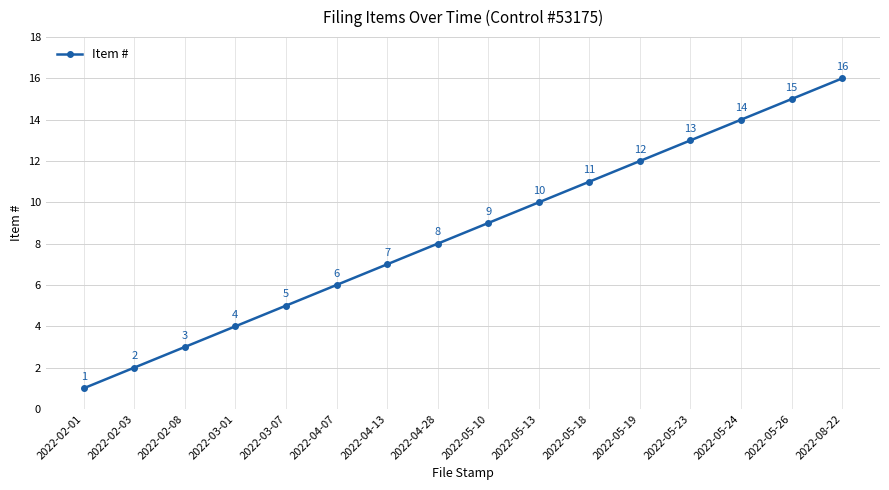

What is the minimum value shown in the chart?

1